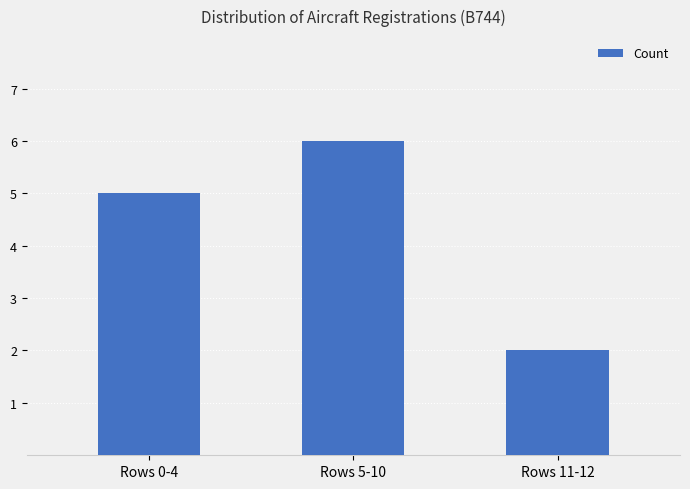

Reading left to right, list all the values displayed in this chart.

5	6	2